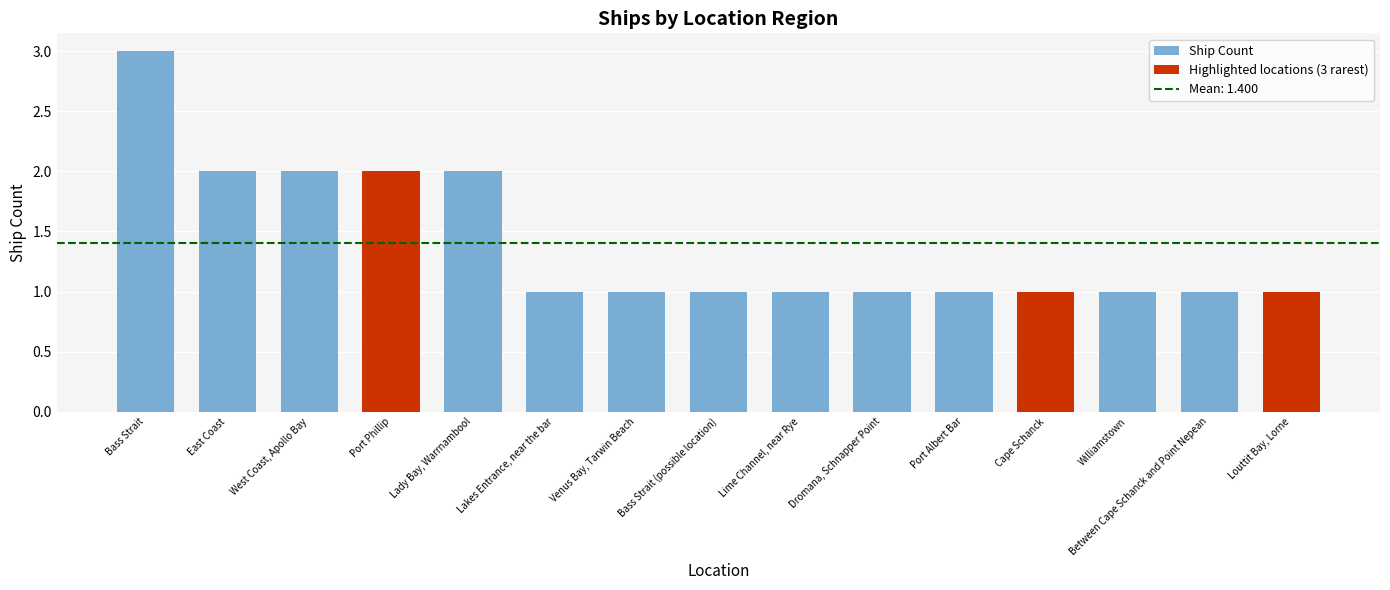

The chart shows a value of 1 at Bass Strait (possible location). True or false?

True